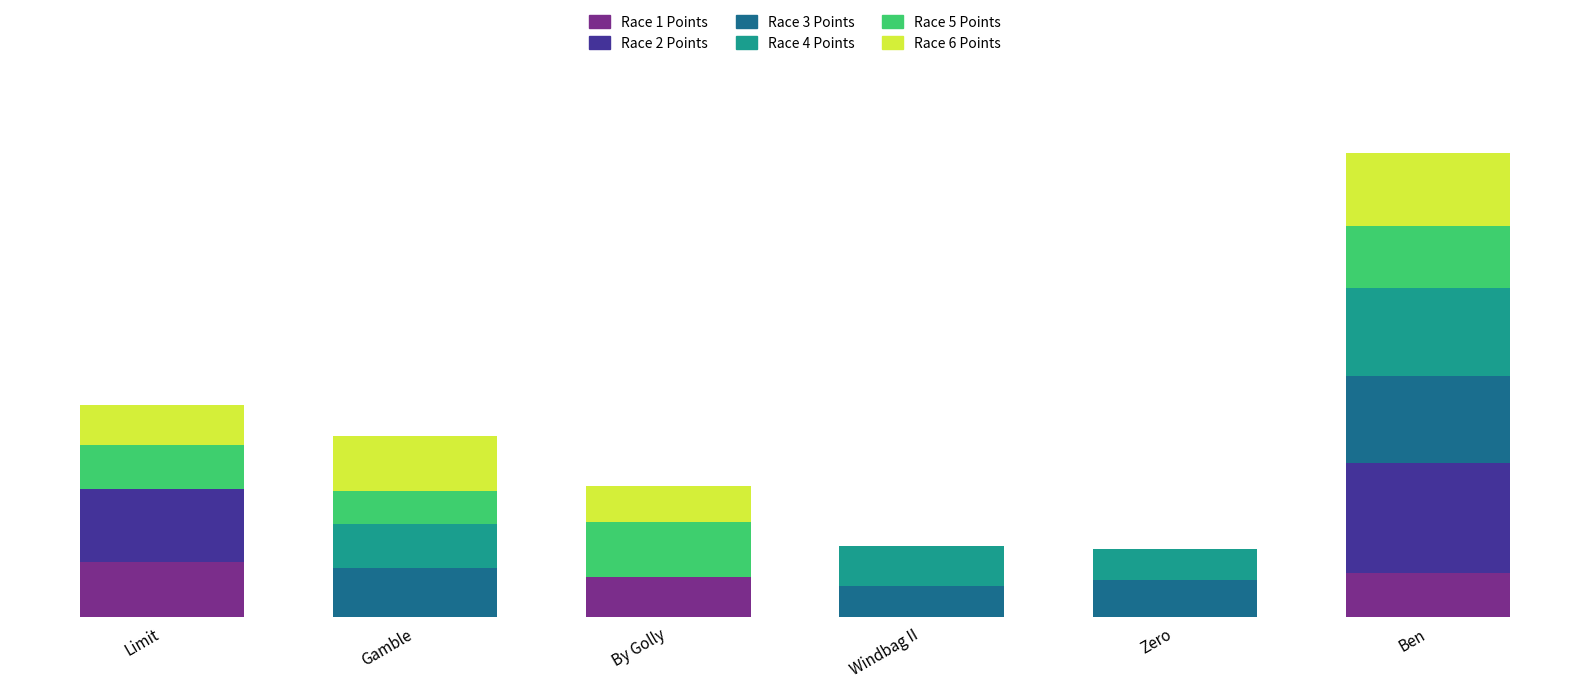

What is the average value of the Race 1 Points series?

21.1